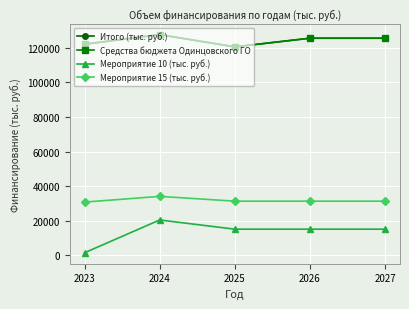

Is this an area chart (filled region under the line)?

No